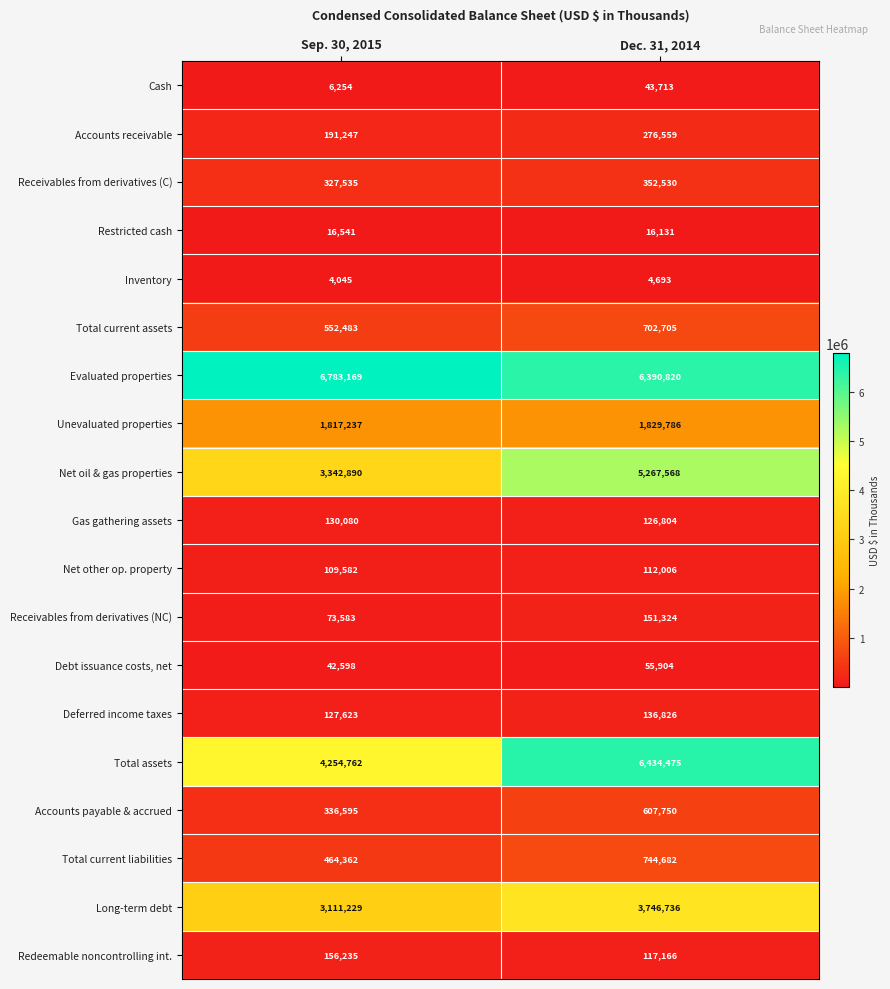

At which category is the sum across all series the highest?

Dec. 31, 2014